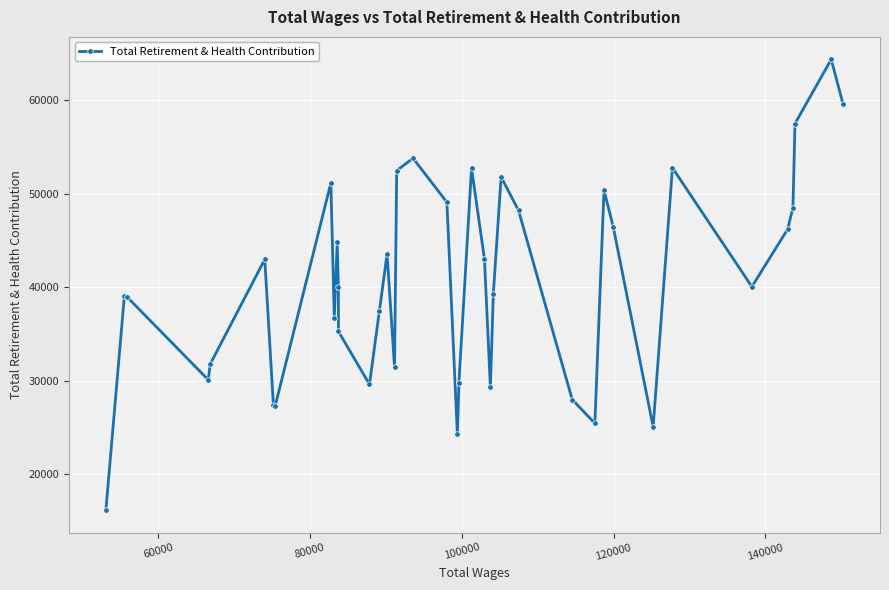

What is the value of the 16th point from the left?

43579